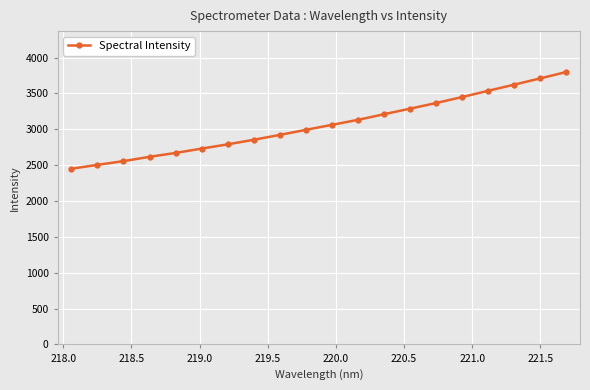

What is the sum of all values?

61279.8